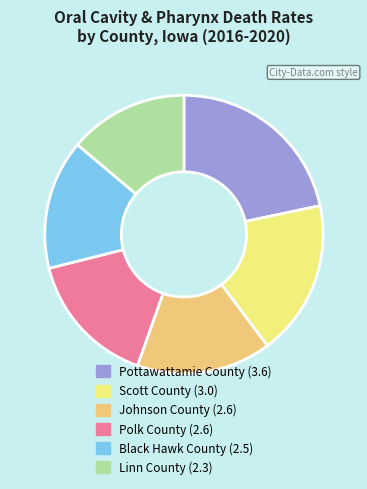

Is there any slice that represents more than half of the pie?

No